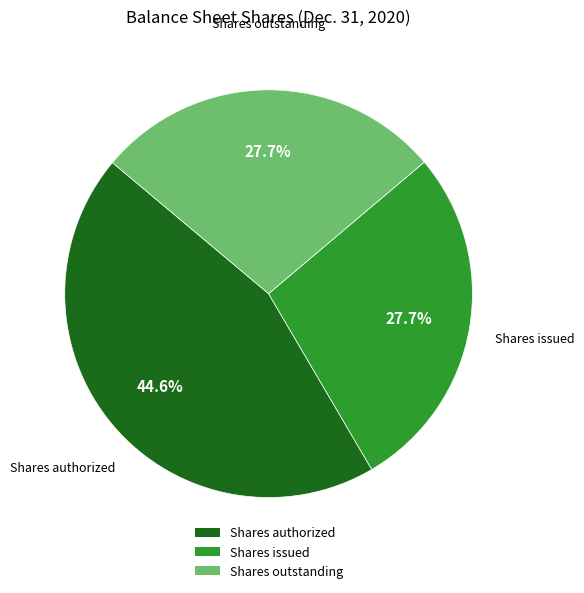

To the nearest percent, what percentage of the pie is Shares issued?

28%